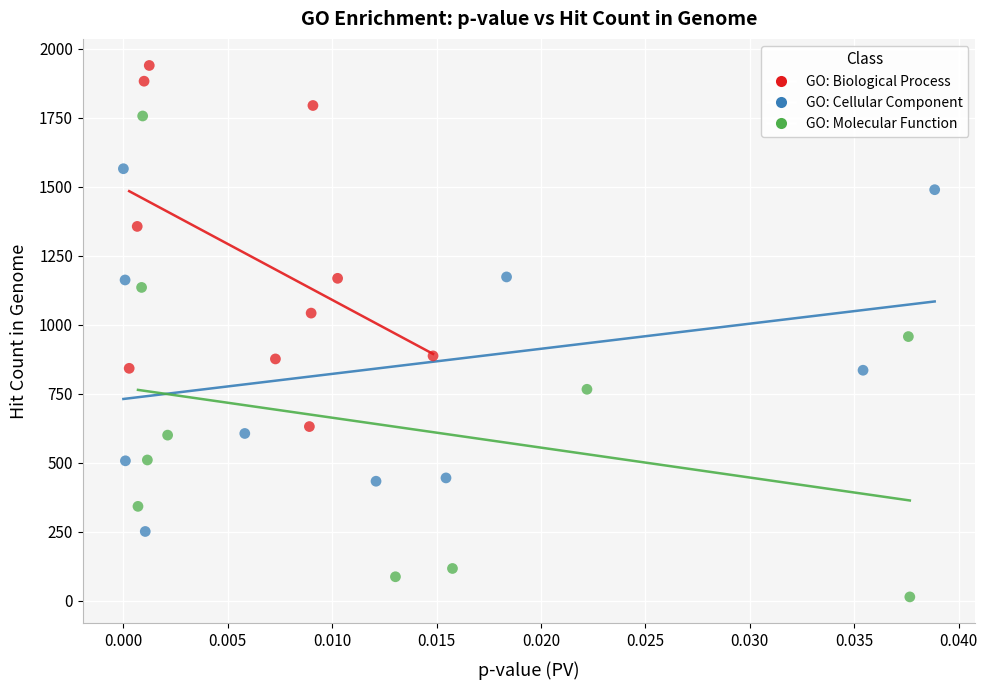

Which series contains the highest Y value?

GO: Biological Process